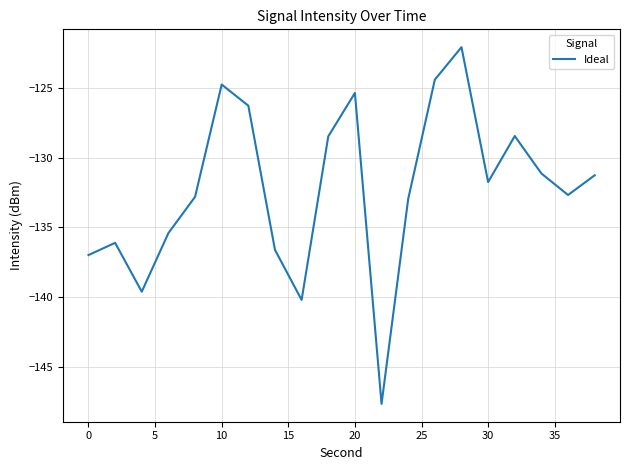

What is the greatest value displayed?

-122.1